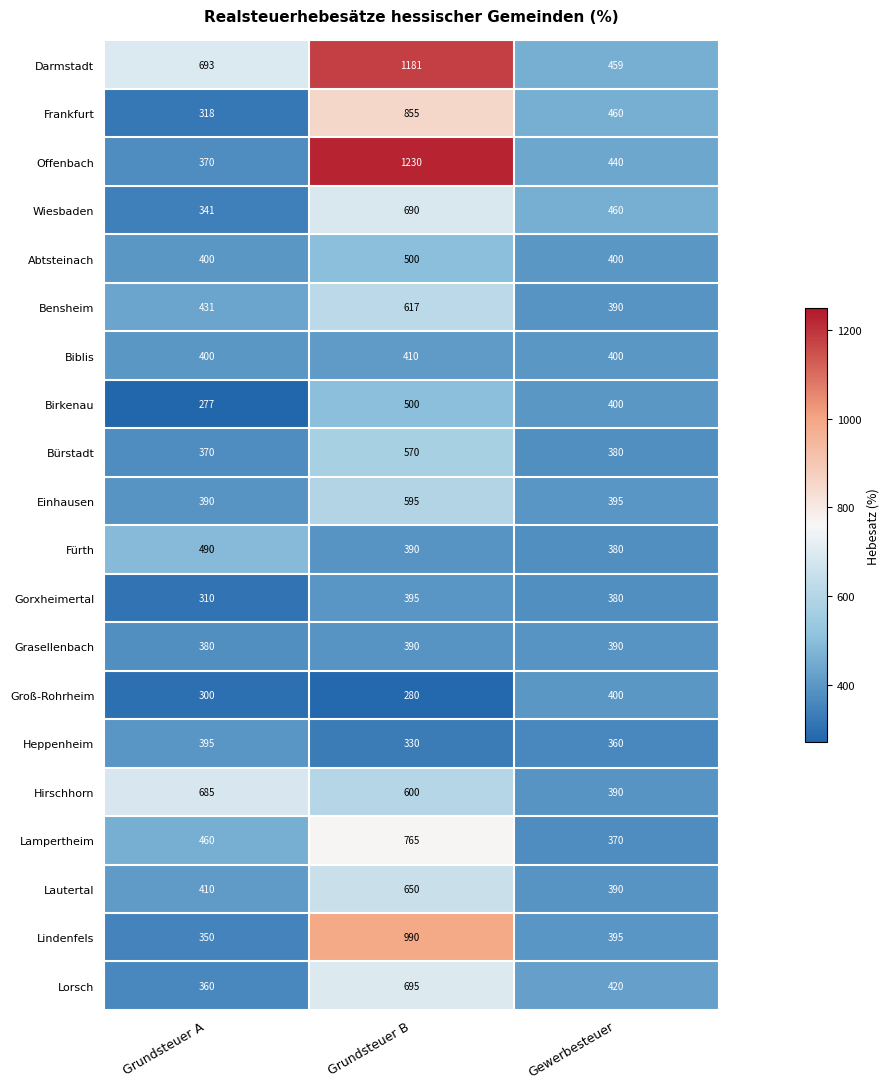

What is the smallest value displayed?

277